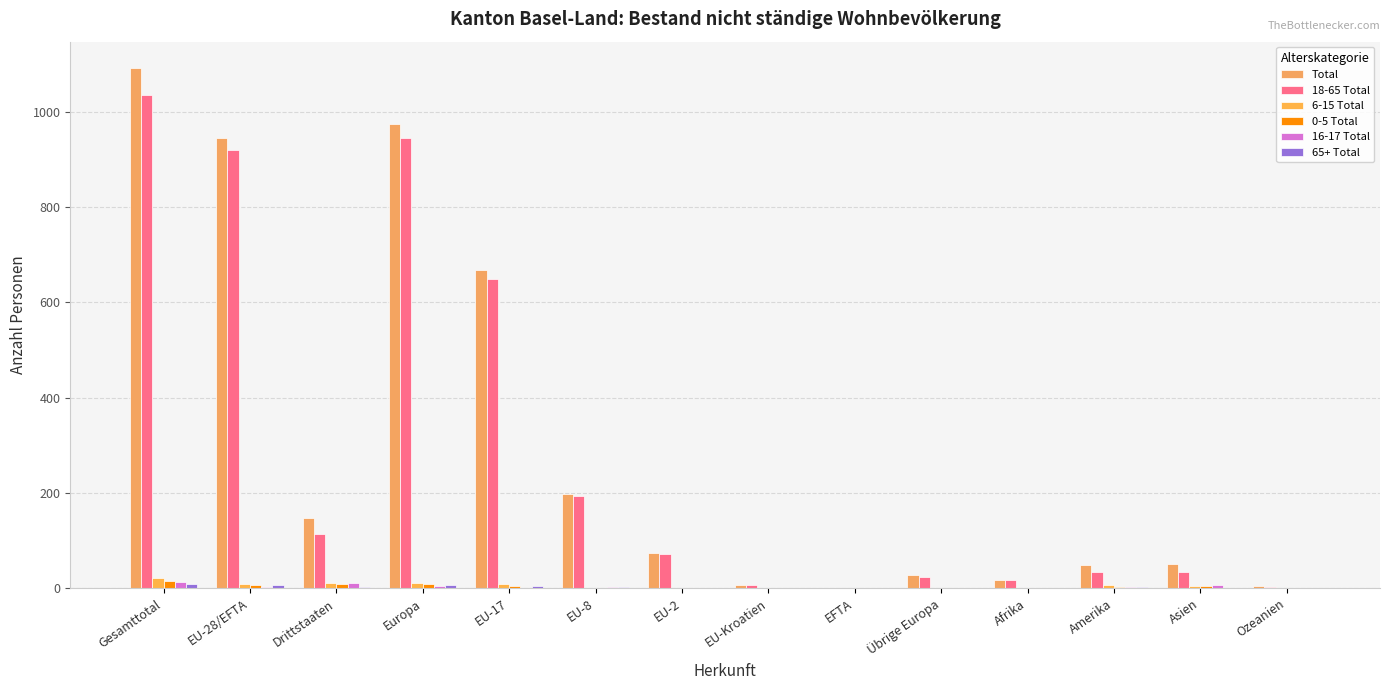

Are the bars grouped side by side (vs. stacked)?

Yes